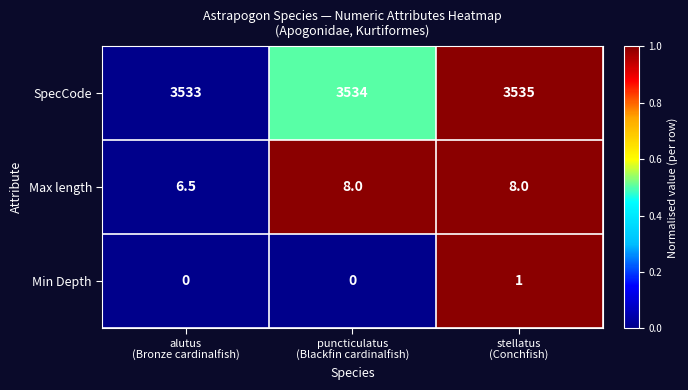

What is the greatest value displayed?

3535.0